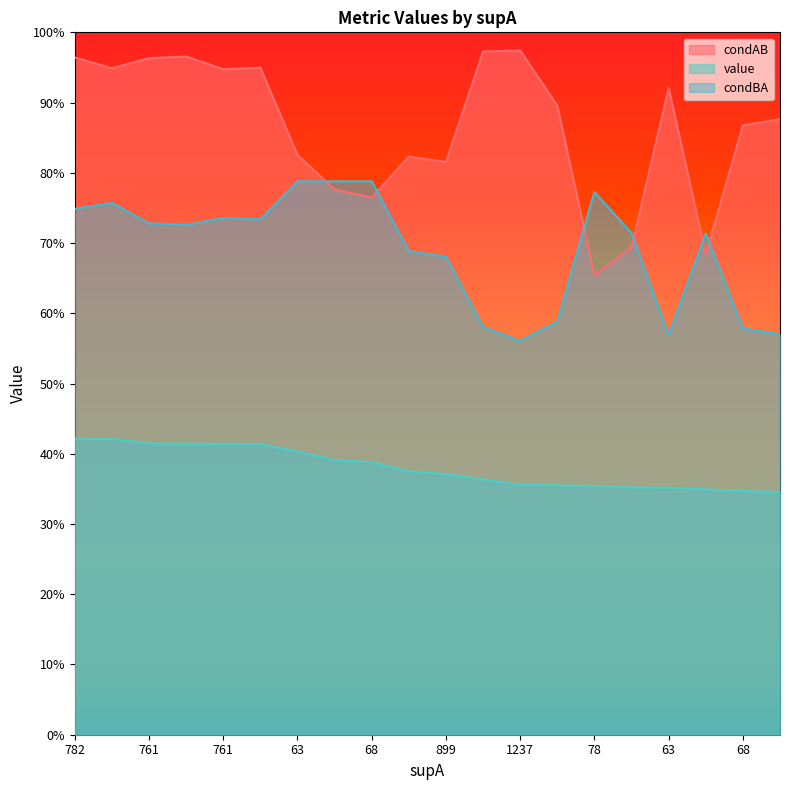

Reading right to left, list all the values displayed in this chart.

condAB: 0.9	0.9	0.7	0.9	0.7	0.7	0.9	1.0	1.0	0.8	0.8	0.8	0.8	0.8	0.9	0.9	1.0	1.0	0.9	1.0
value: 0.3	0.3	0.3	0.4	0.4	0.4	0.4	0.4	0.4	0.4	0.4	0.4	0.4	0.4	0.4	0.4	0.4	0.4	0.4	0.4
condBA: 0.6	0.6	0.7	0.6	0.7	0.8	0.6	0.6	0.6	0.7	0.7	0.8	0.8	0.8	0.7	0.7	0.7	0.7	0.8	0.7